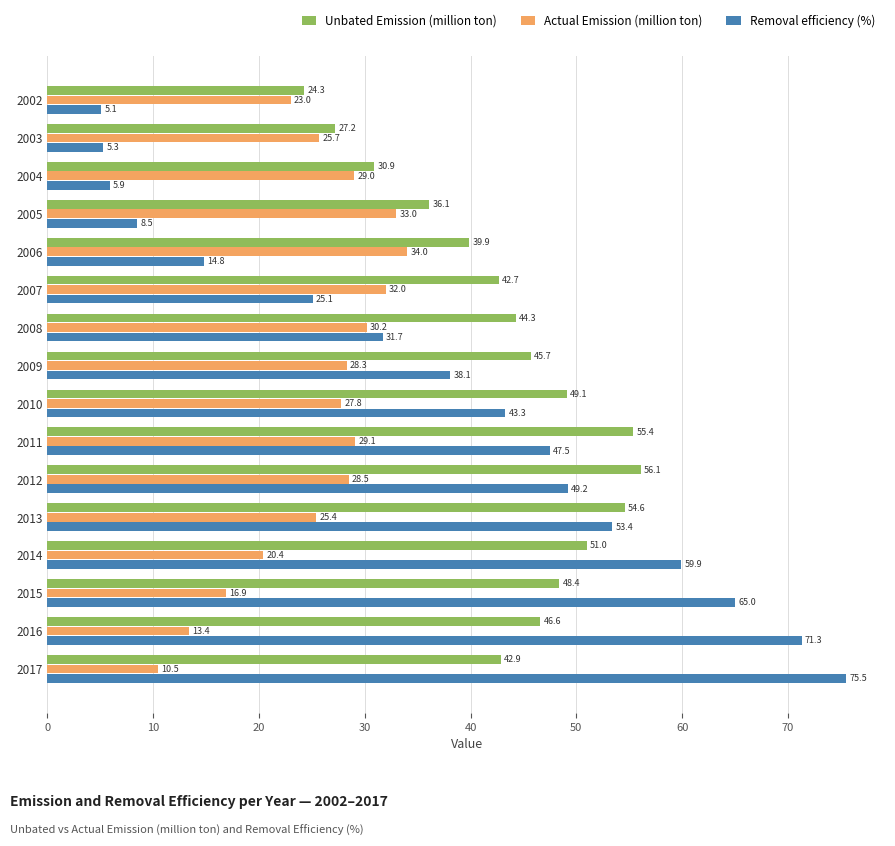

What is the difference between the Removal efficiency (%) values at 2012 and 2009?

11.1